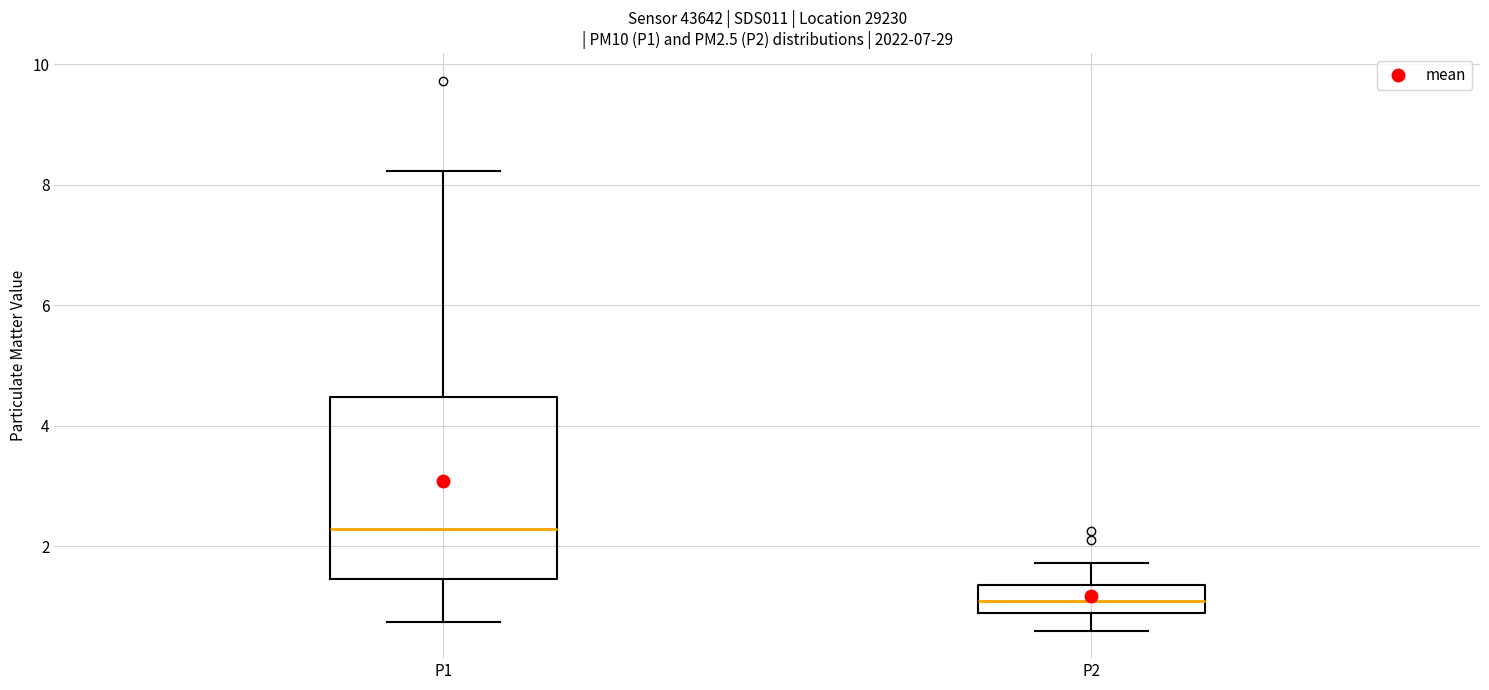

Which box's median line is the highest?

P1